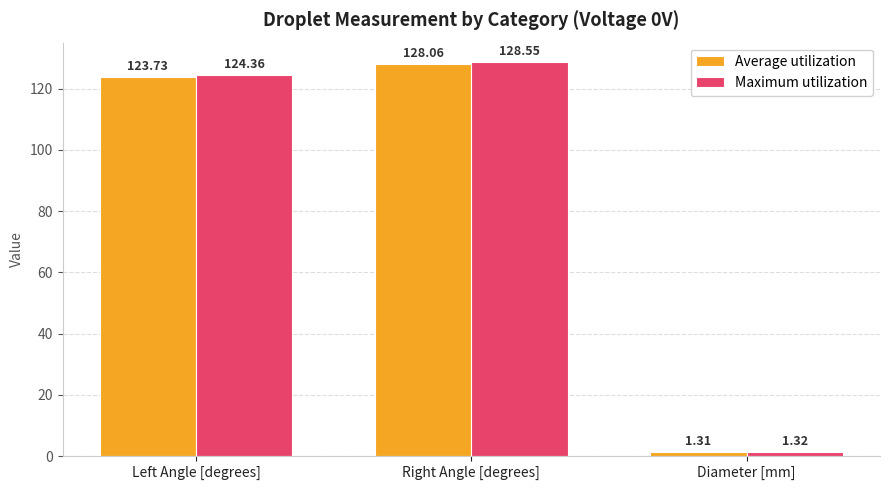

At how many categories does at least one series exceed 27?

2